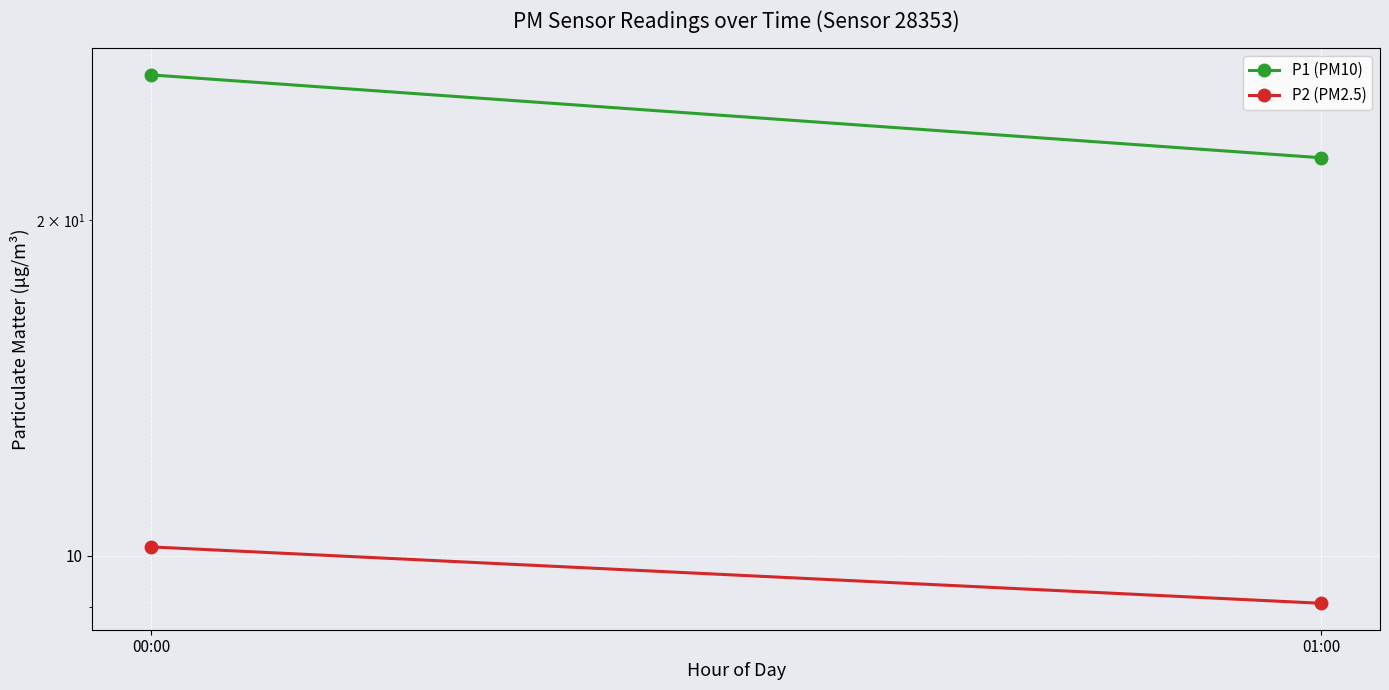

Where does the P2 (PM2.5) series first go above 10?

00:00